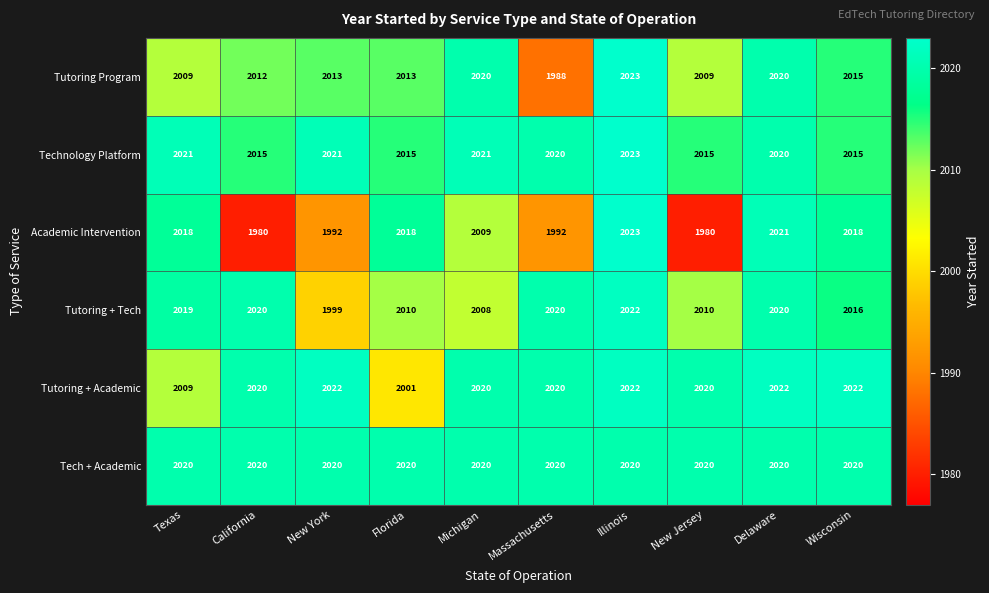

What is the sum of all Tutoring Program values?

20122